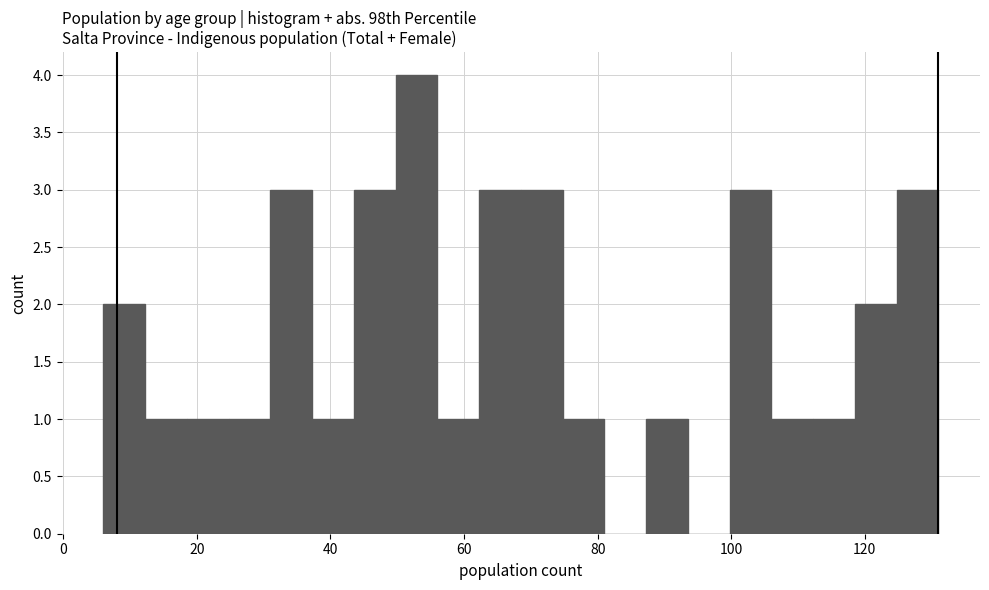

Around what value on the x-axis is the tallest bar? Give the approximate position of its centre, as read against the axis.

52